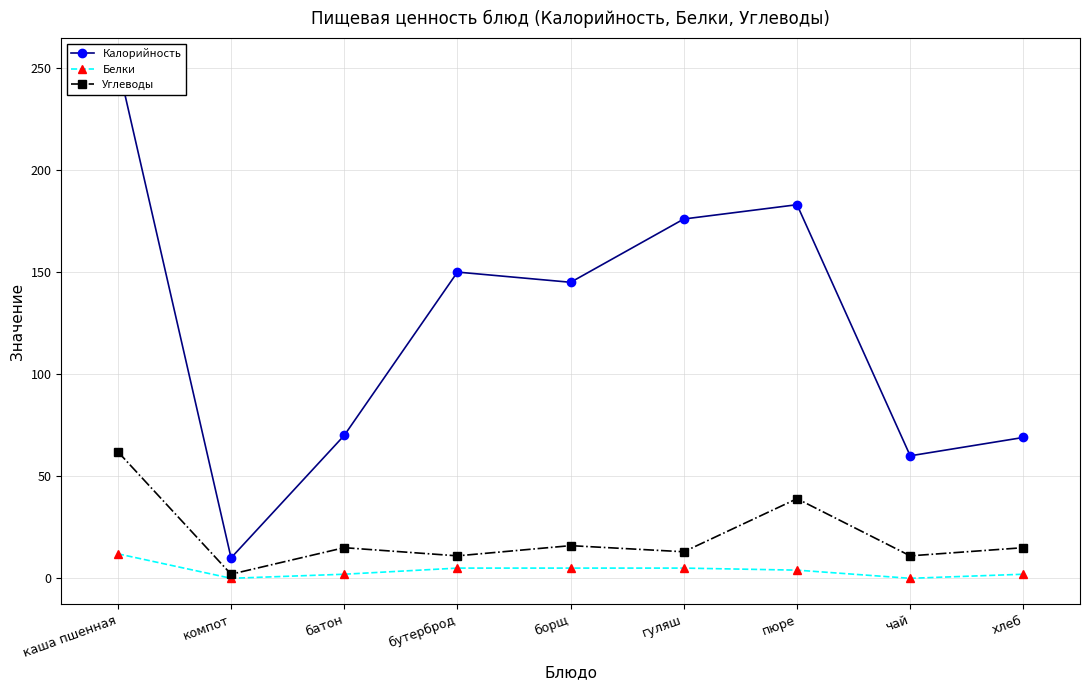

How many interior local valleys does the Калорийность series have?

3